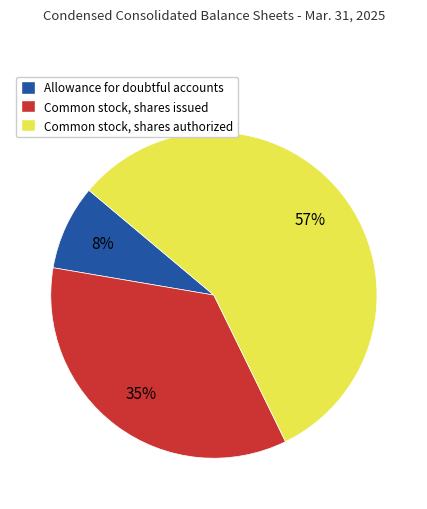

True or false: Allowance for doubtful accounts accounts for 19% of the total.

False